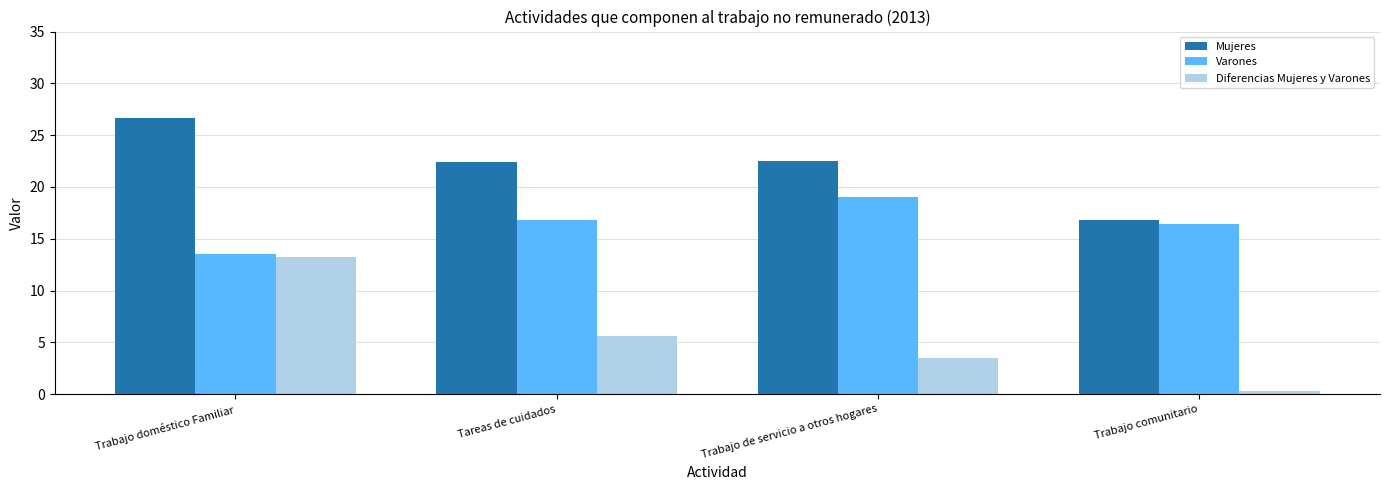

True or false: Mujeres has a value of 27.2 at Trabajo comunitario.

False